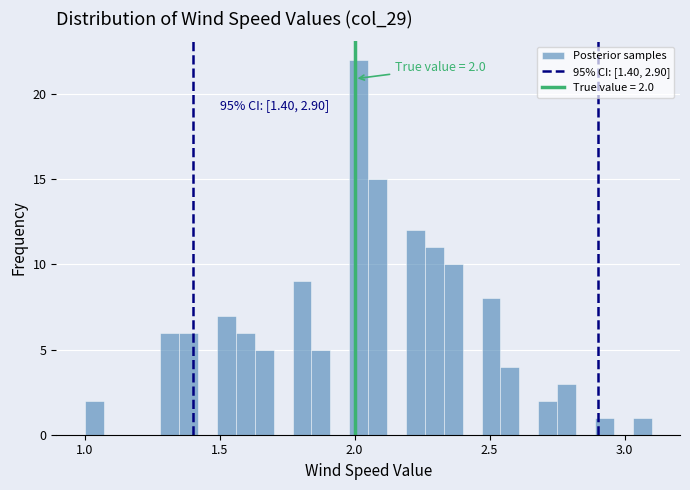

Around what value on the x-axis is the tallest bar? Give the approximate position of its centre, as read against the axis.

2.00